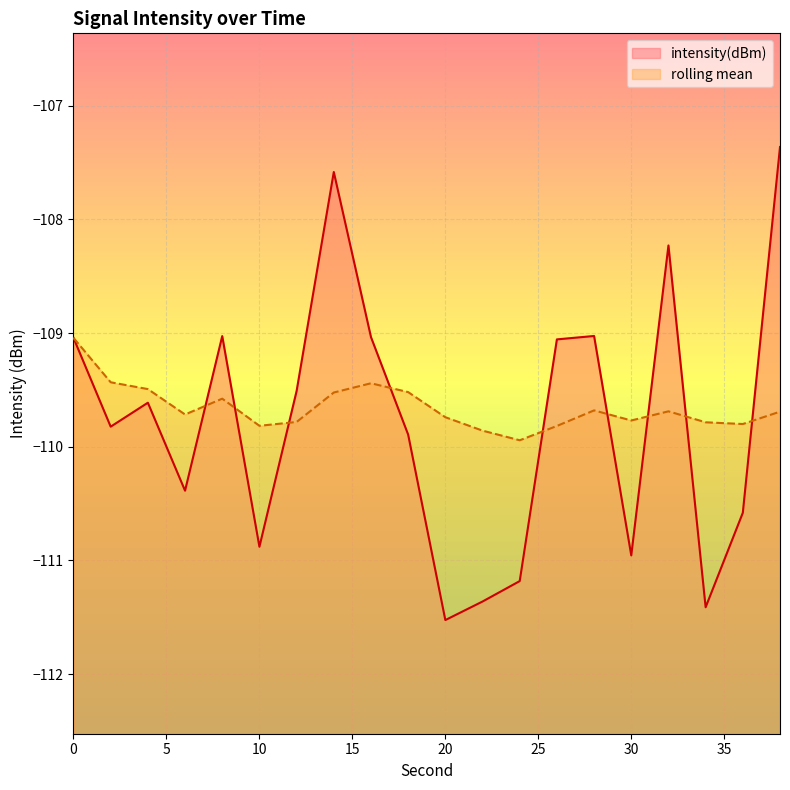

At which label is intensity(dBm) closest to -109?

28